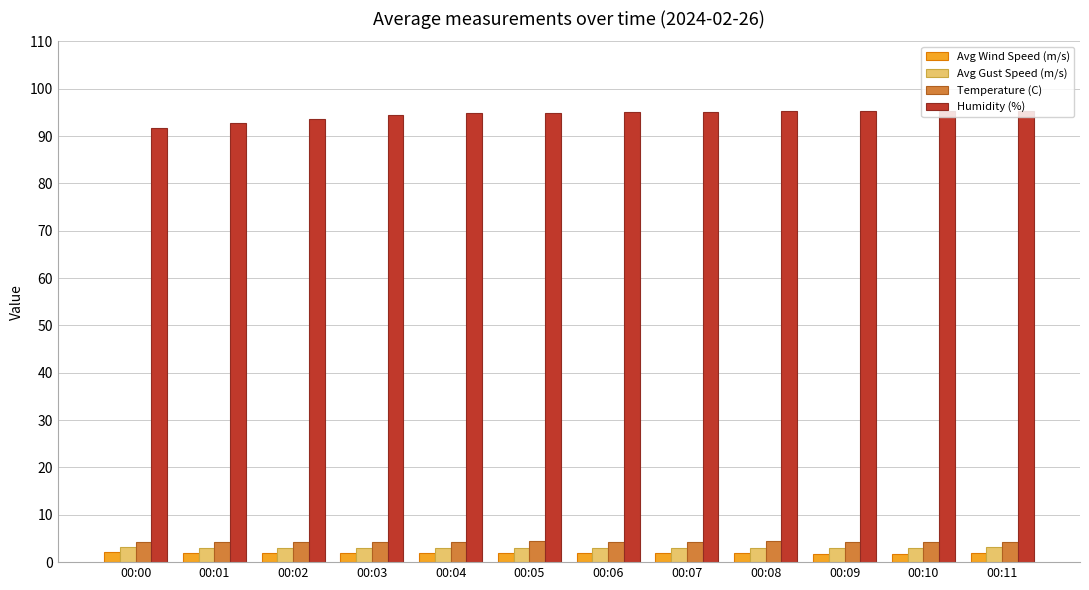

What is the spread (max minus min) of values at 00:10?

93.4